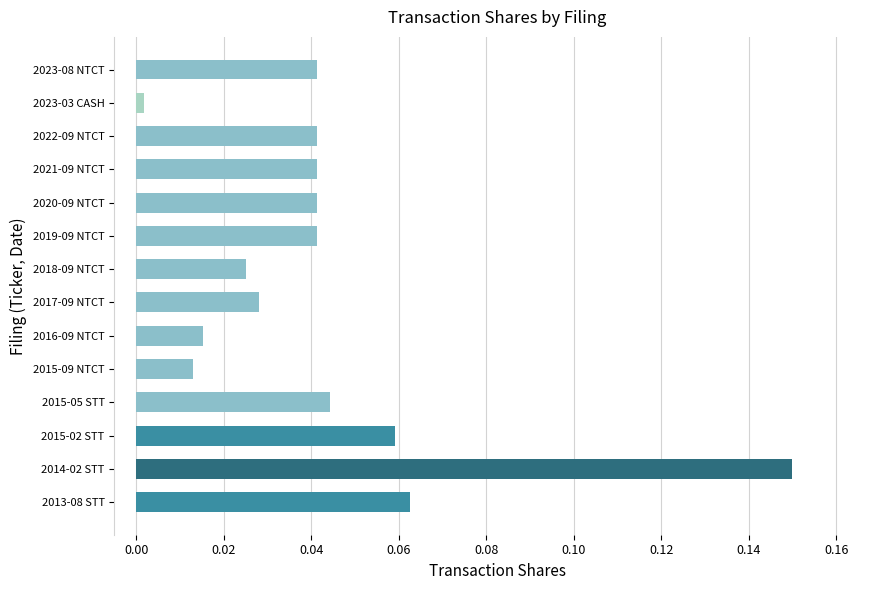

What is the sum of all values?

0.6